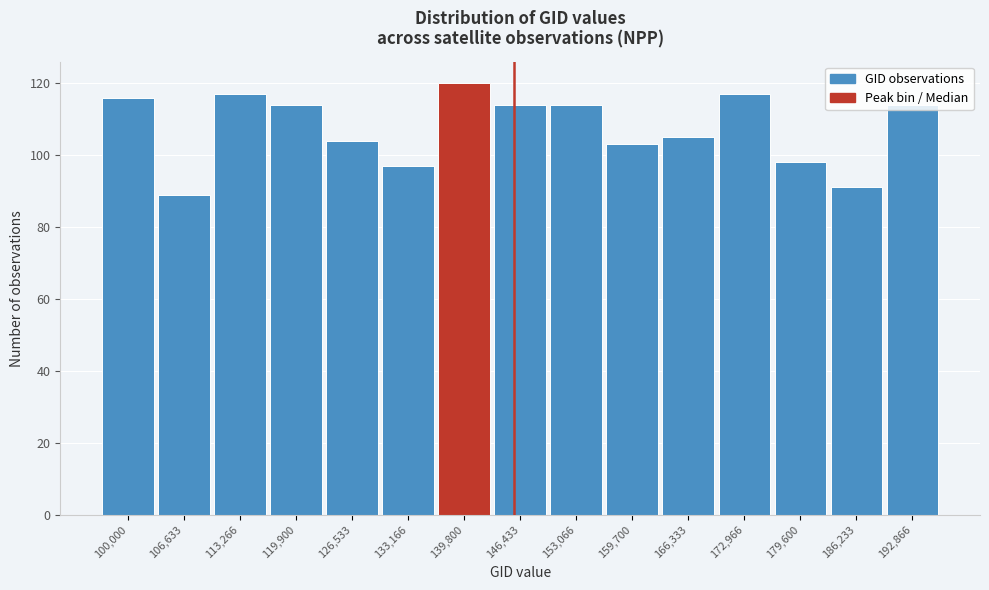

Read the value at 172,966.

117